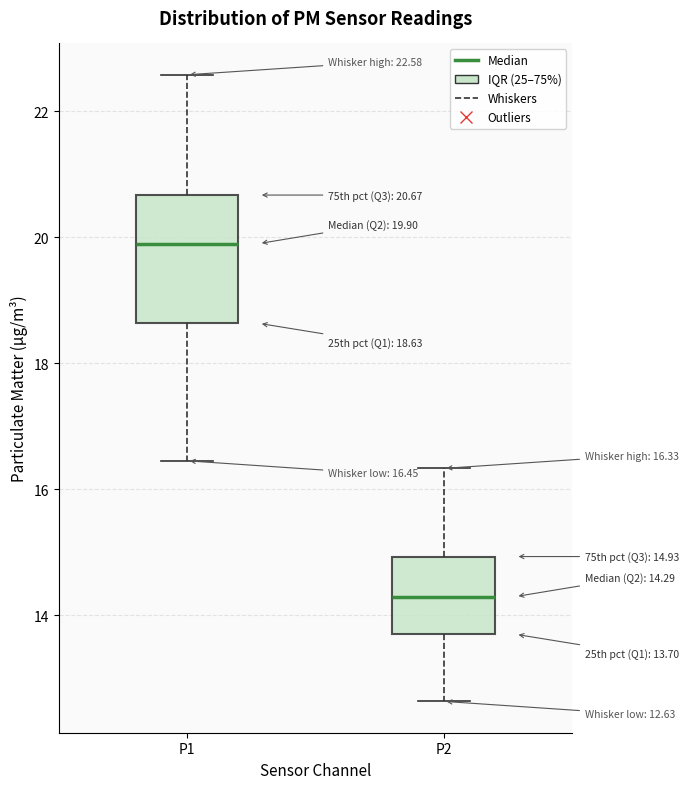

Which box's median line is the highest?

P1